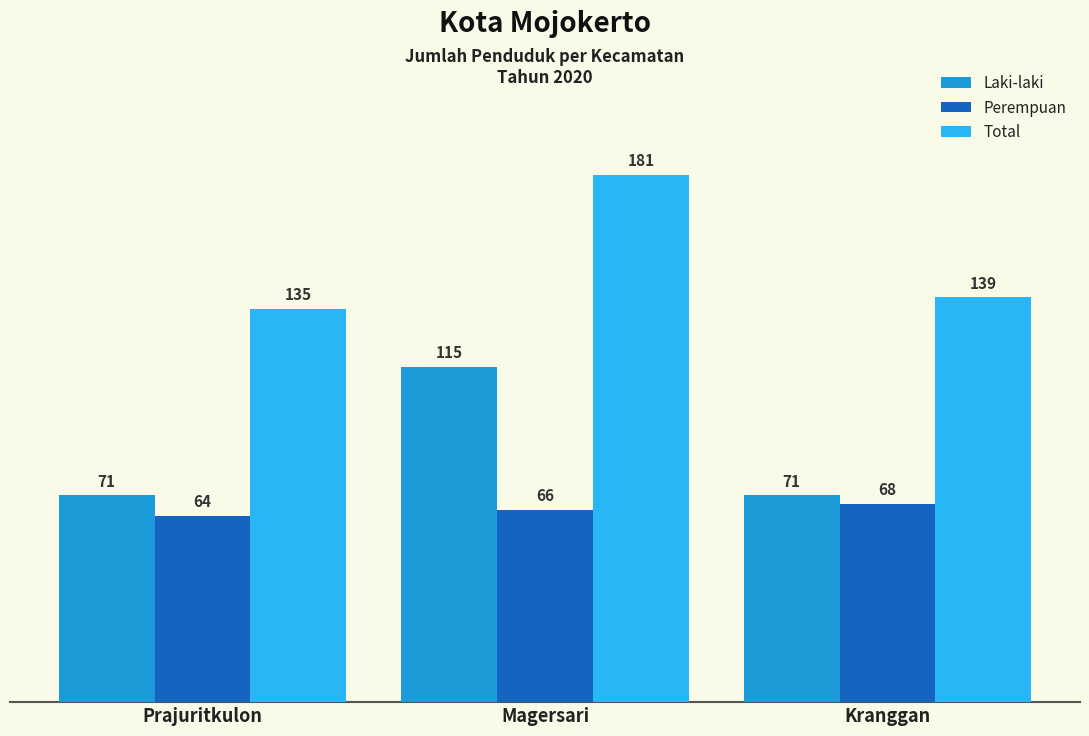

What position from the right is Kranggan?

1